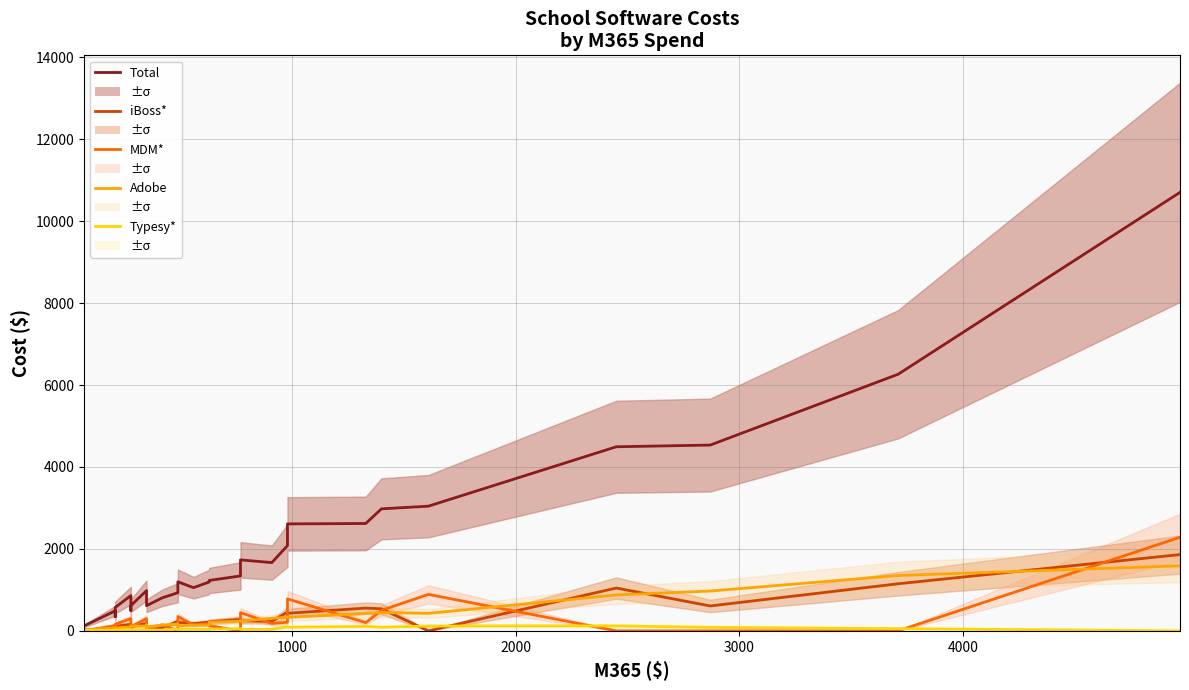

What are all the series names shown in the legend?

Total, iBoss*, MDM*, Adobe, Typesy*